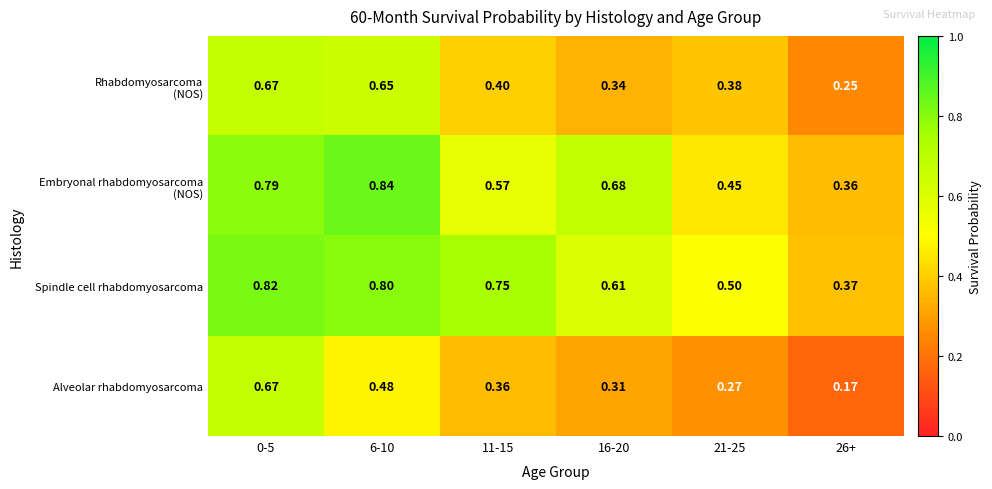

Which series has the largest range (max minus min)?

Alveolar rhabdomyosarcoma